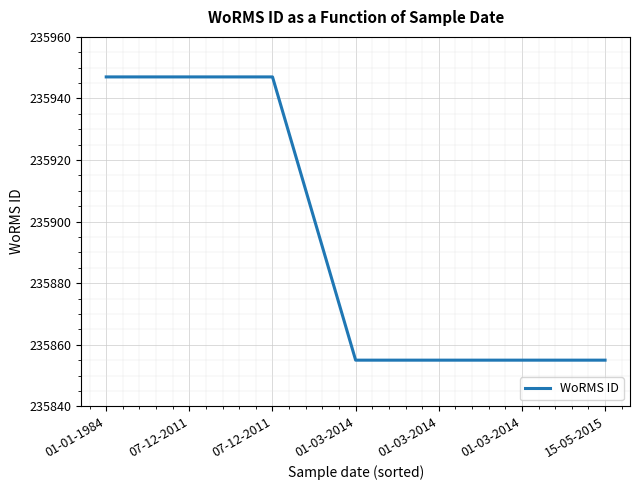

What is the average value?

235894